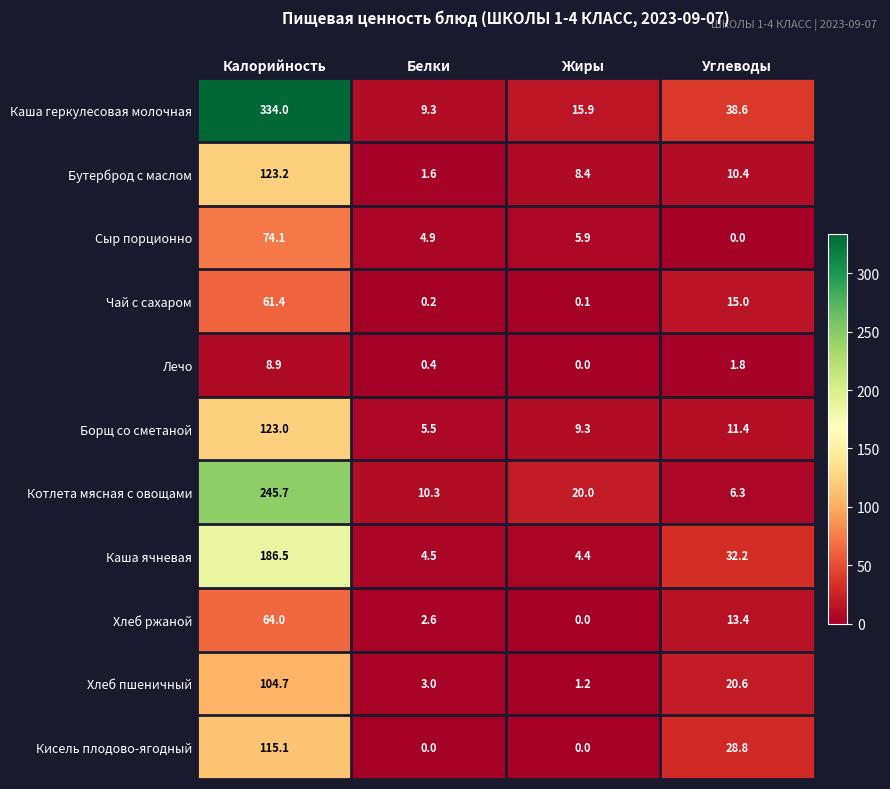

What is the average value of the Кисель плодово-ягодный series?

36.0